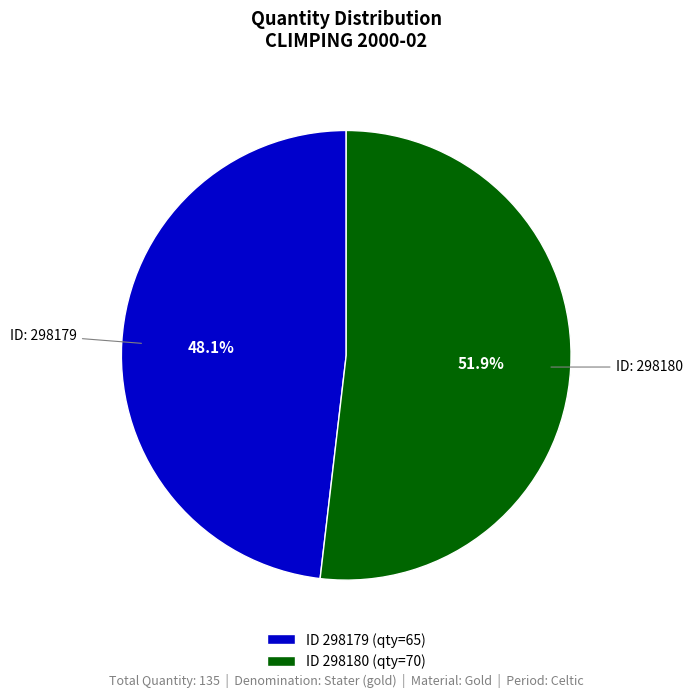

Which slice is the smallest?

ID 298179 (qty=65)